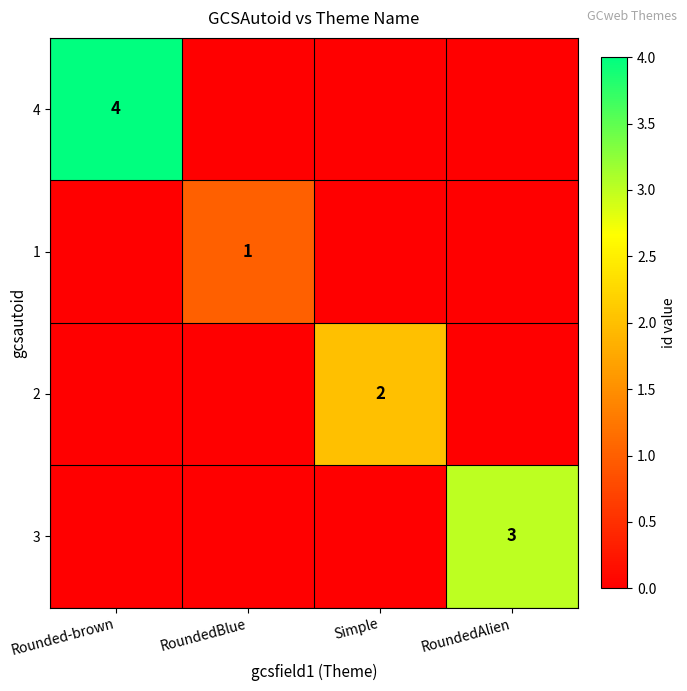

The 2 series shows 2 at Simple. True or false?

True